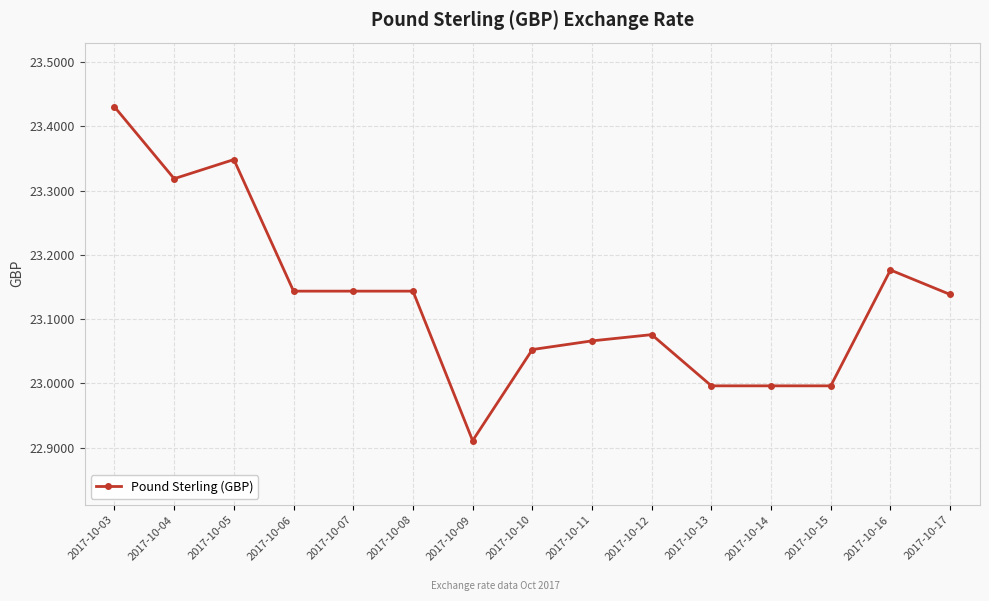

Does the chart display data point markers on the line(s)?

Yes